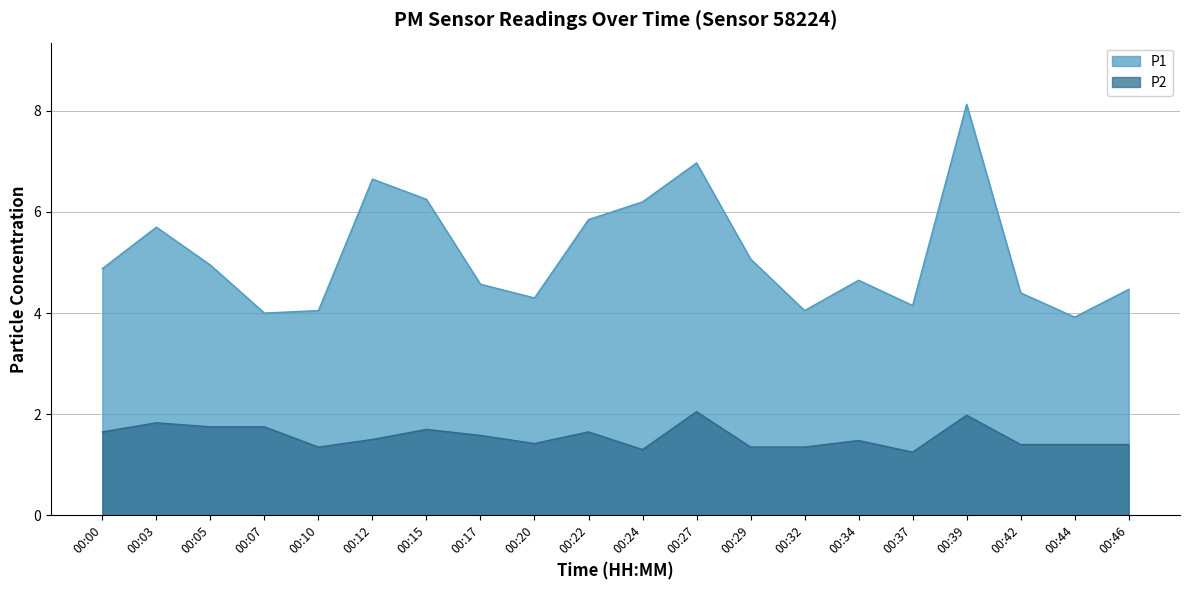

True or false: P1 and P2 cross at least once.

False